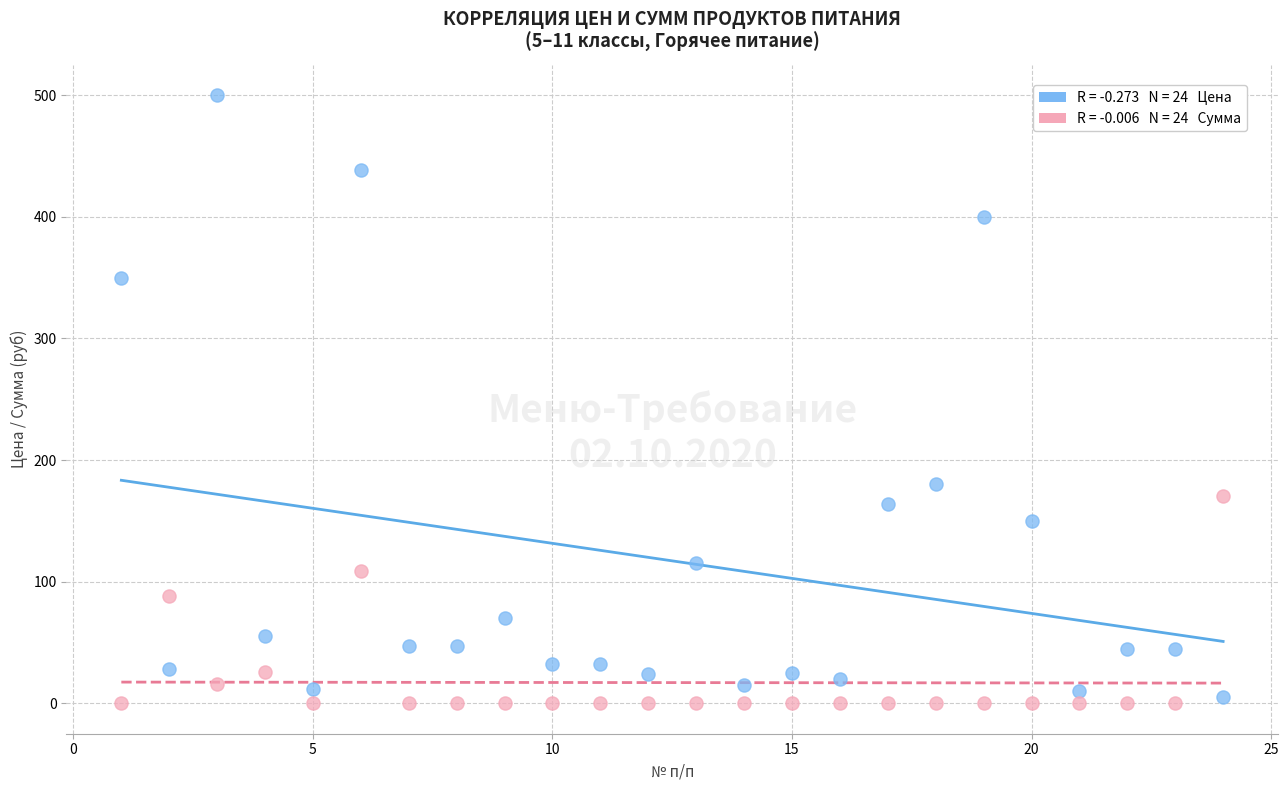

Across all series, what Y value is closest to 250?

180.0